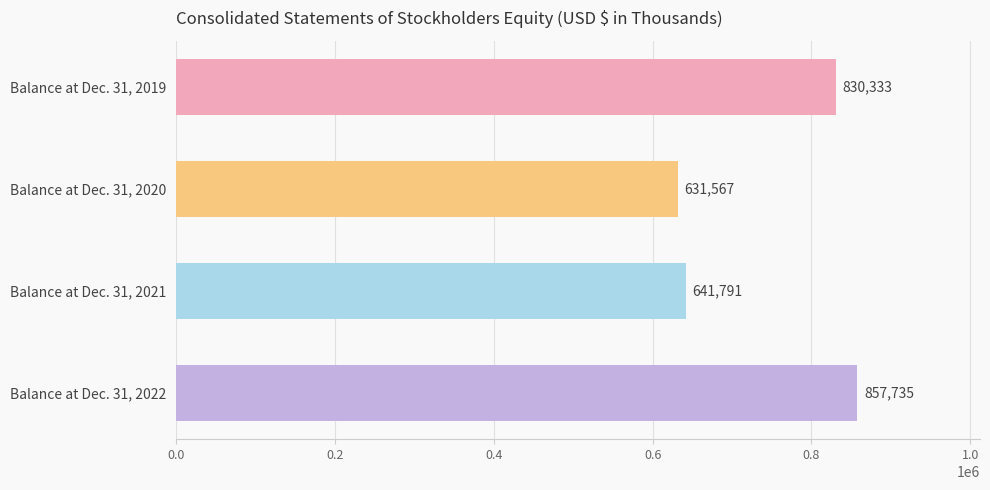

How many bars are there in total?

4